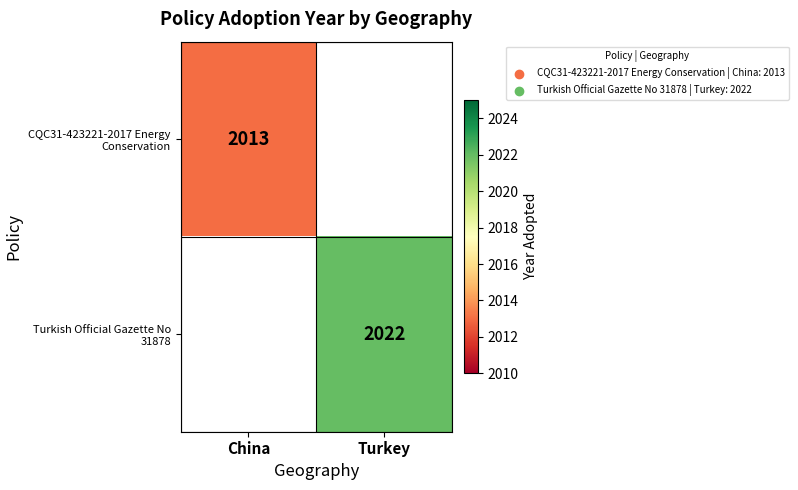

Which has a higher value, China or Turkey?

Turkey